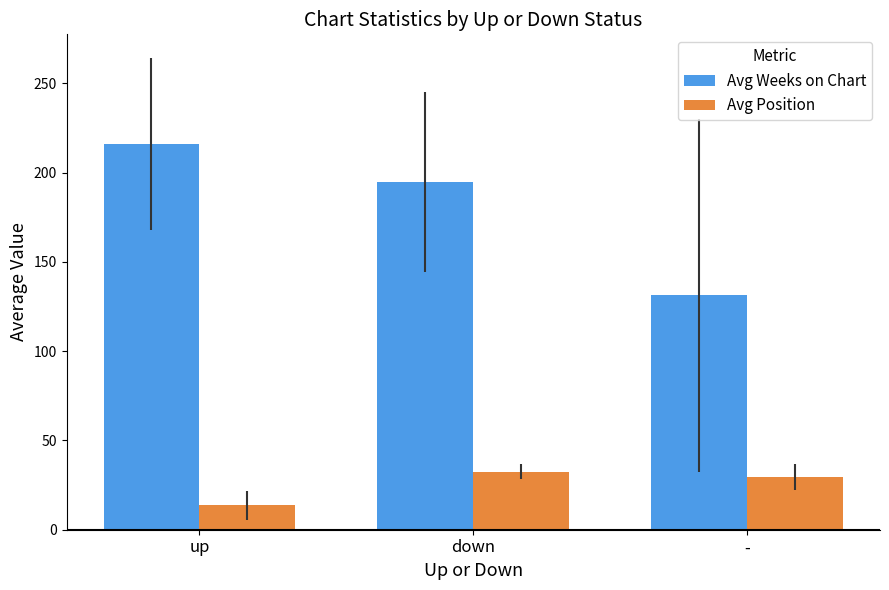

Which series has the widest spread of values?

Avg Weeks on Chart